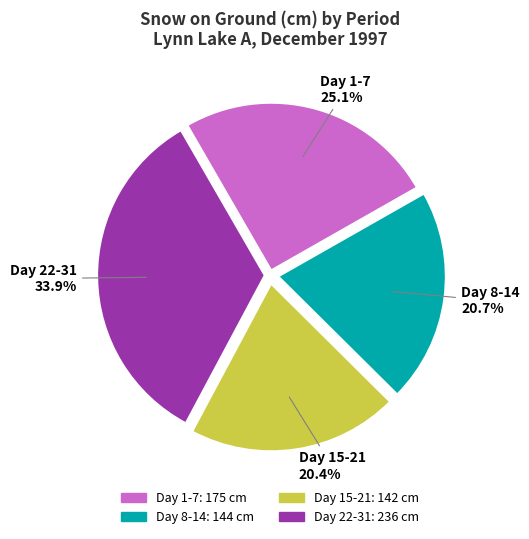

What portion of the pie excludes Day 1-7?

74.9%